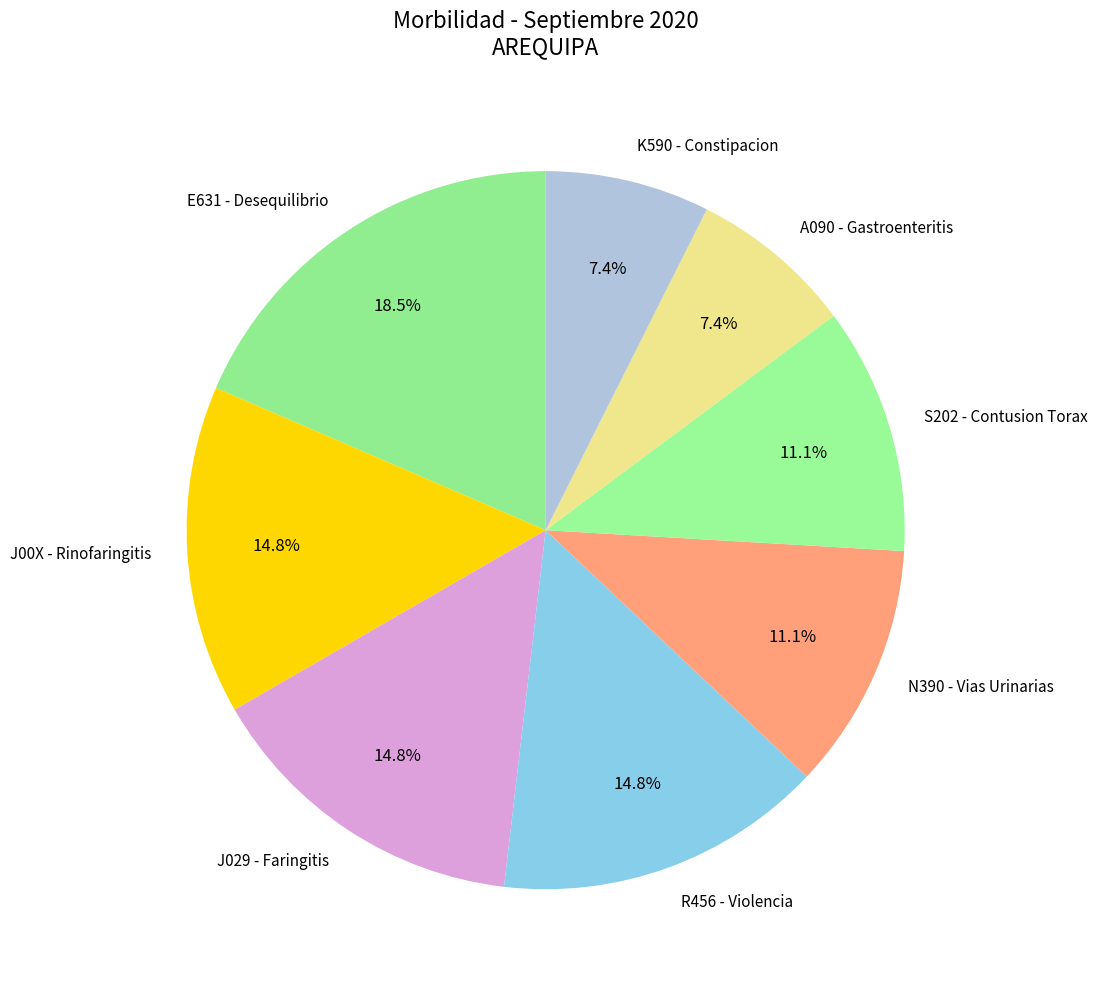

Is the sum of A090 - Gastroenteritis and J00X - Rinofaringitis greater than half?

No